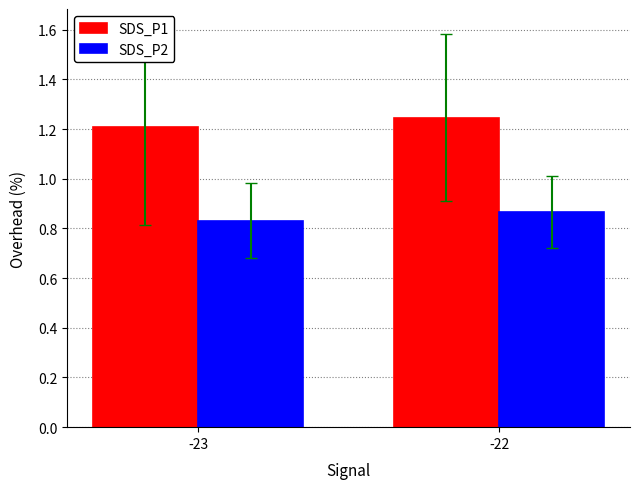

Rank the series at -23 from lowest to highest value.

SDS_P2, SDS_P1